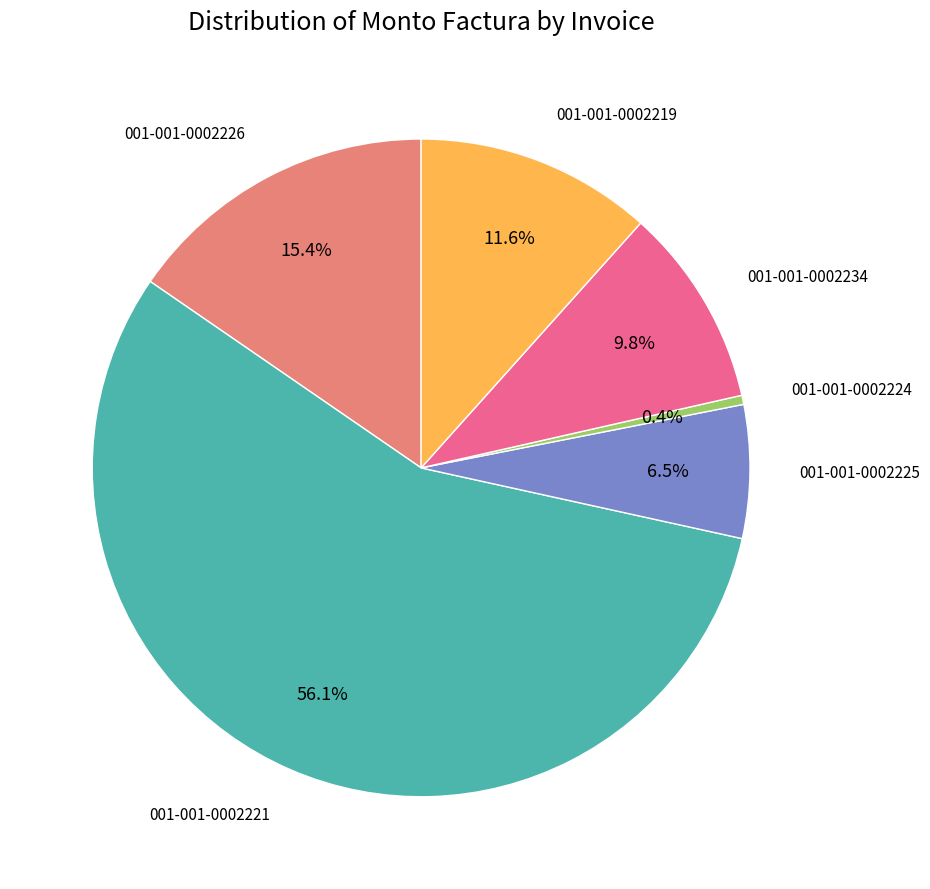

Does any single category account for the majority?

Yes